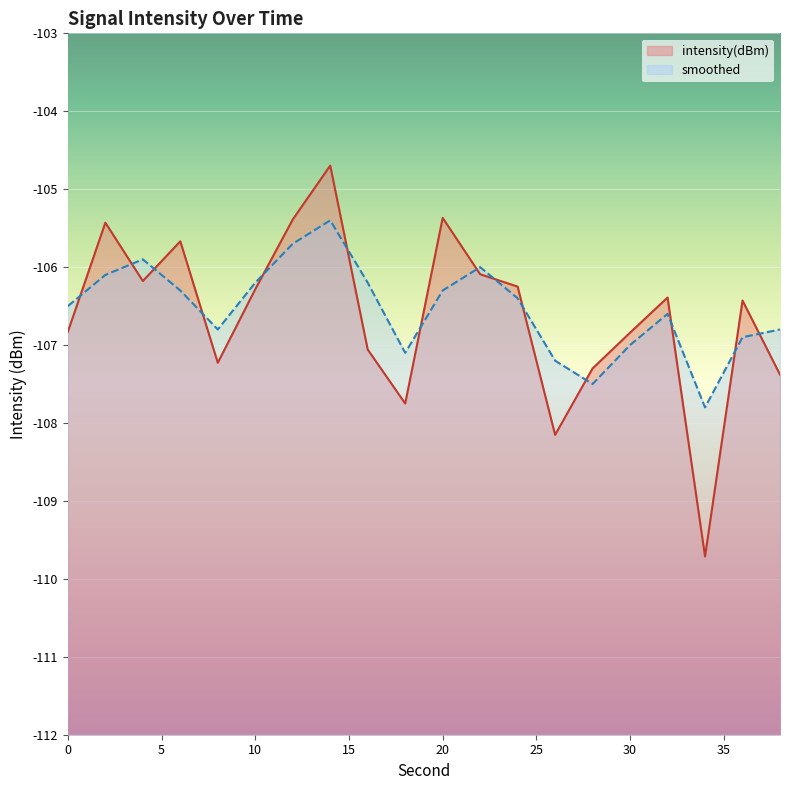

Rank the series by their maximum value, from lowest to highest.

smoothed, intensity(dBm)